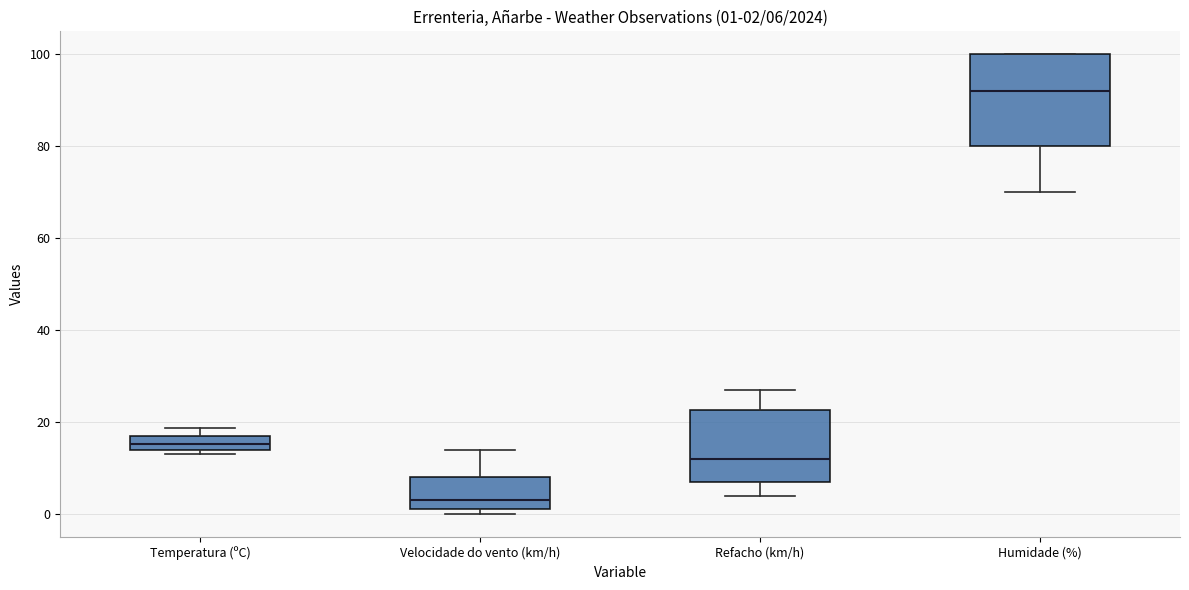

Which box has the highest median line?

Humidade (%)